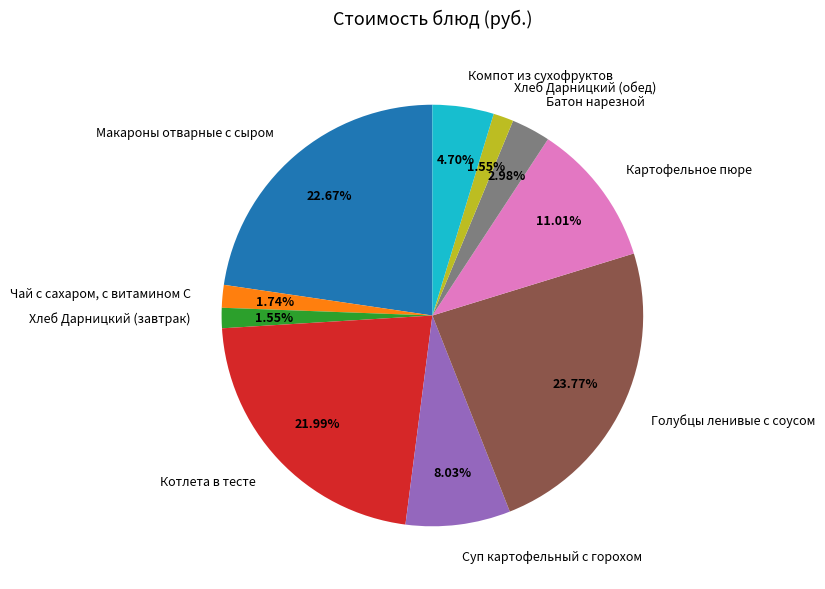

What percentage is the Хлеб Дарницкий (обед) slice, to the nearest percent?

2%